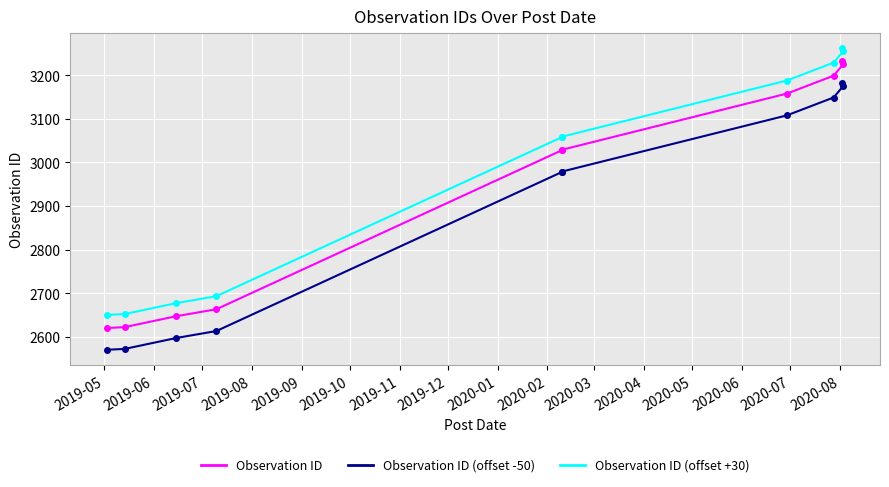

What is the smallest value displayed?

2570